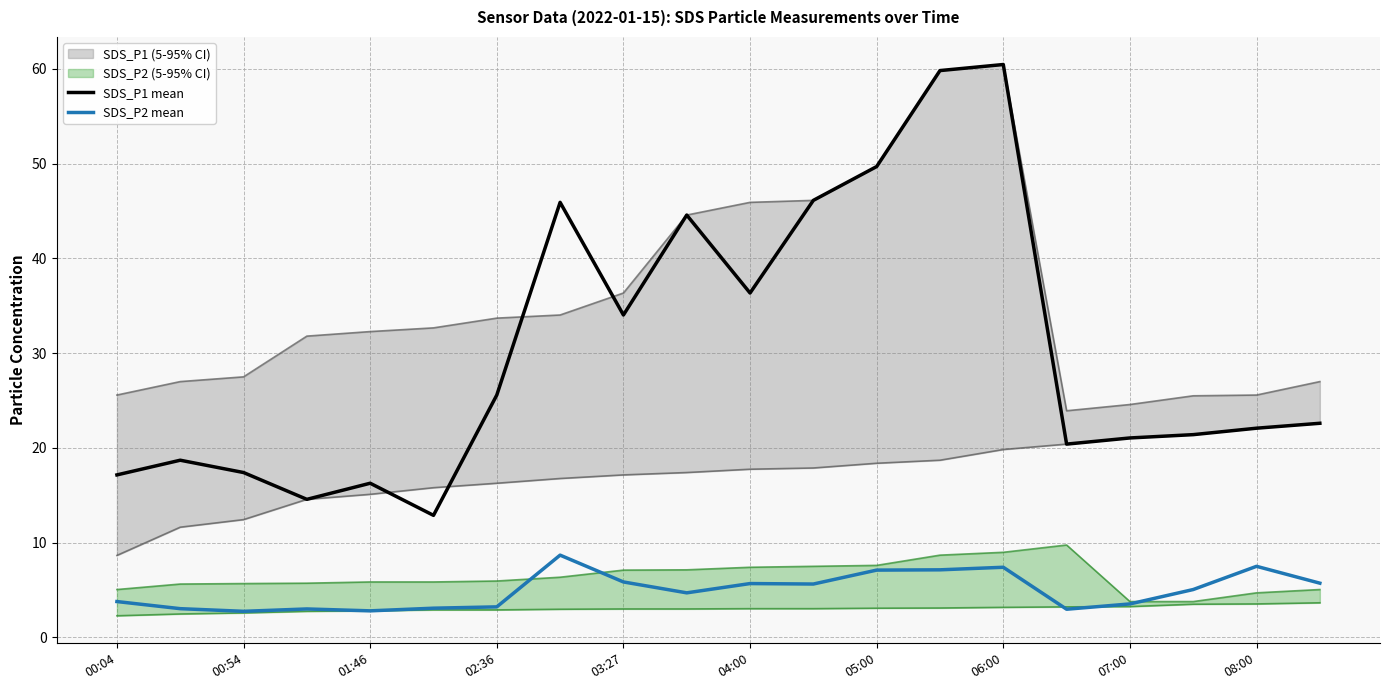

At how many categories does at least one series exceed 15?

18